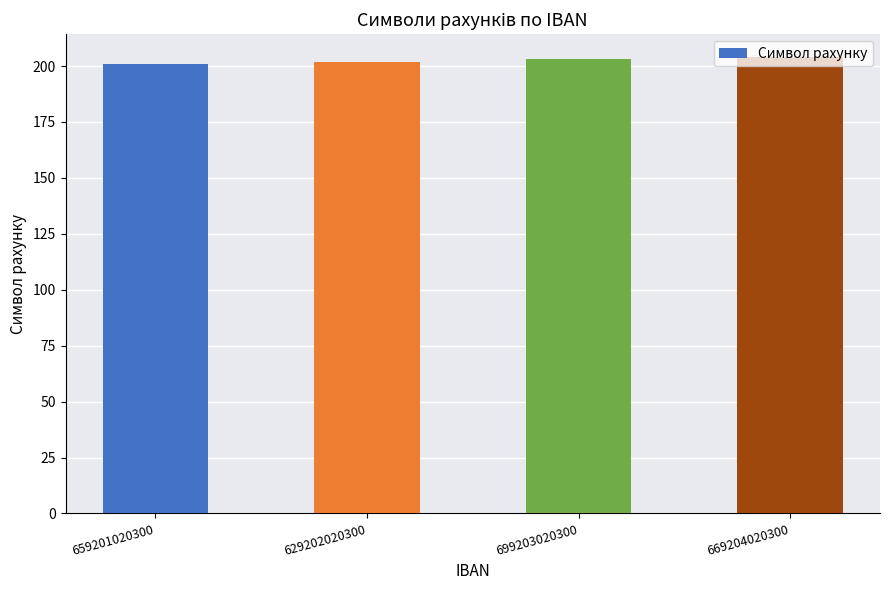

Does the chart contain stacked bars?

No